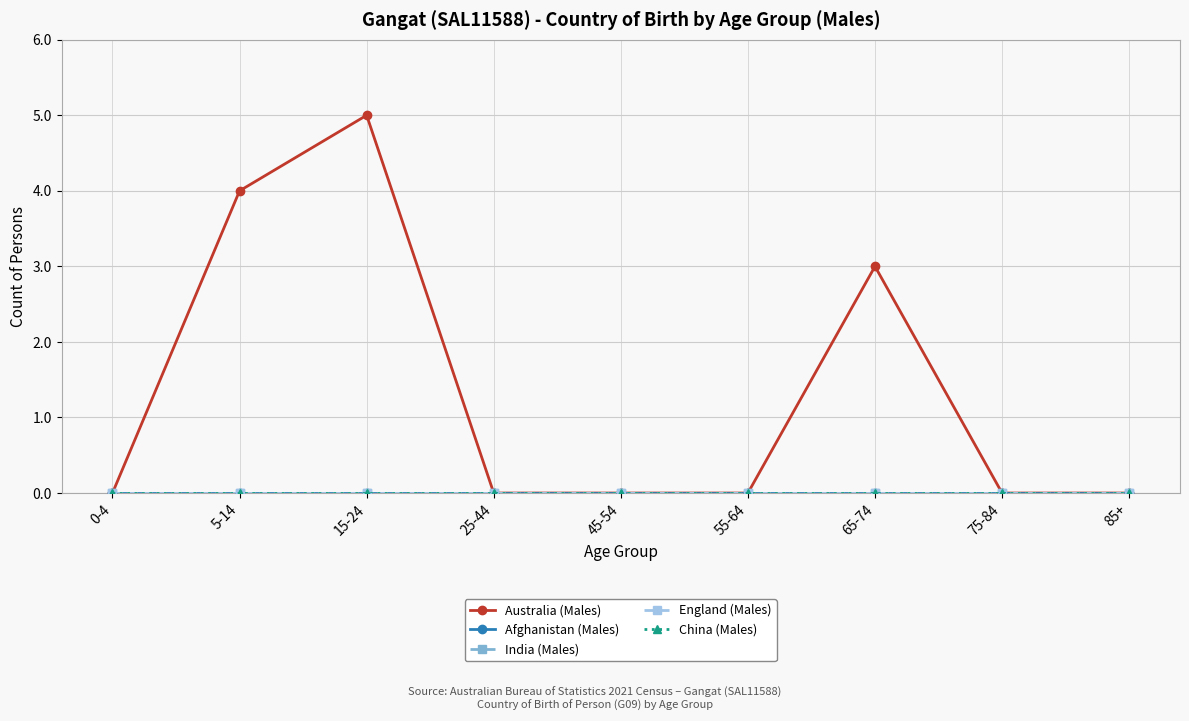

What is the greatest value displayed?

5